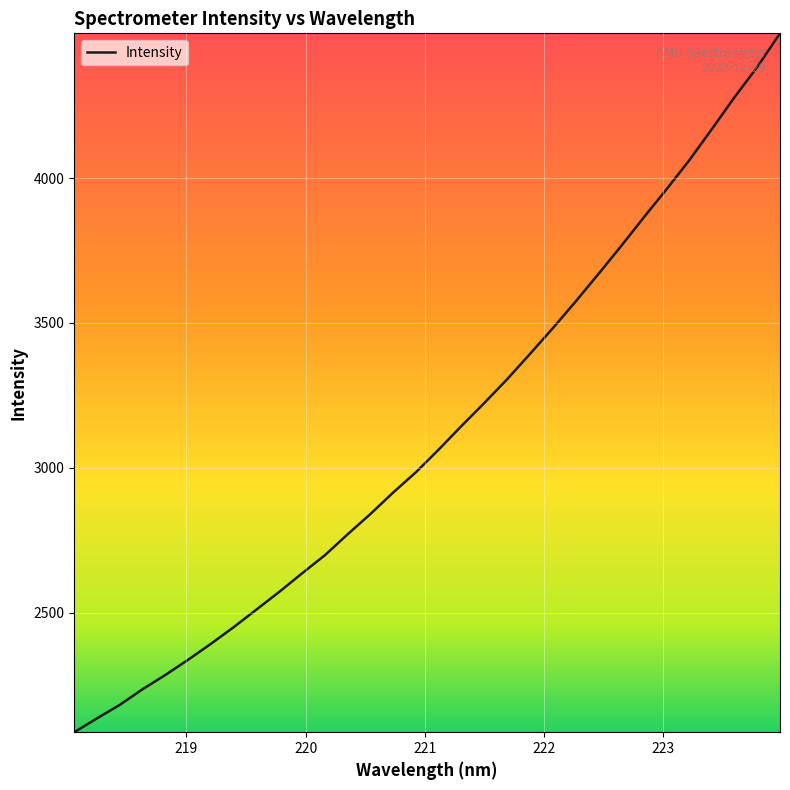

True or false: the data has more than 2 interior local peaks.

False